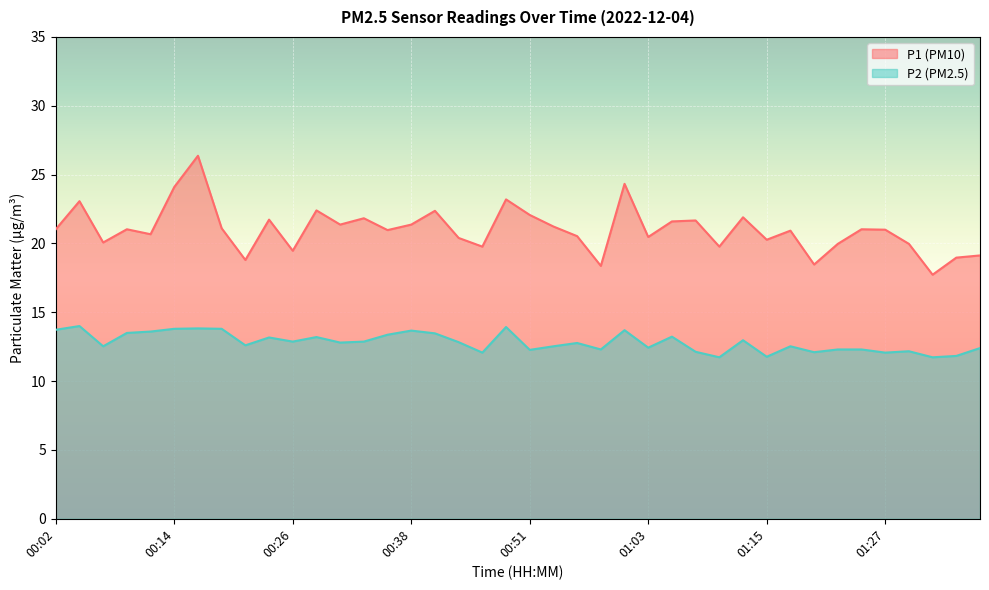

How many data points does each series have?

40